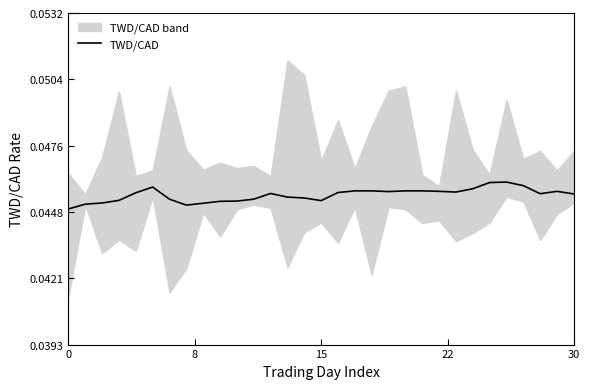

What is the label of the 9th point from the left?

8